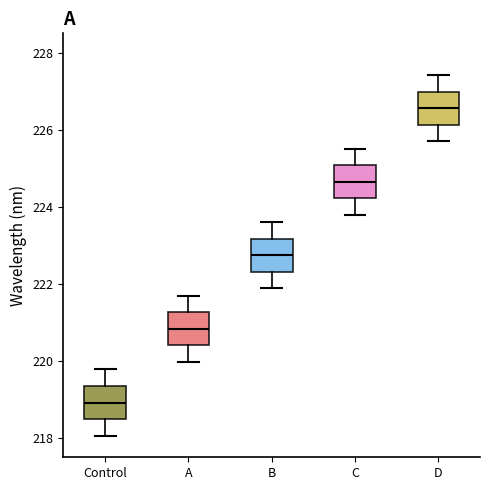

Reading left to right, transcribe this box plot: for each box, give where its median line is, the range the box spans, and where its two whiskers end, as read against the y-axis. The values are not printed on the chart, so give them approximately, as read against the axis.

Control: median 219.0, box 218.4 to 219.4, whiskers 218.0 to 219.8
A: median 220.8, box 220.4 to 221.2, whiskers 220.0 to 221.6
B: median 222.8, box 222.4 to 223.2, whiskers 221.8 to 223.6
C: median 224.6, box 224.2 to 225.0, whiskers 223.8 to 225.6
D: median 226.6, box 226.2 to 227.0, whiskers 225.6 to 227.4